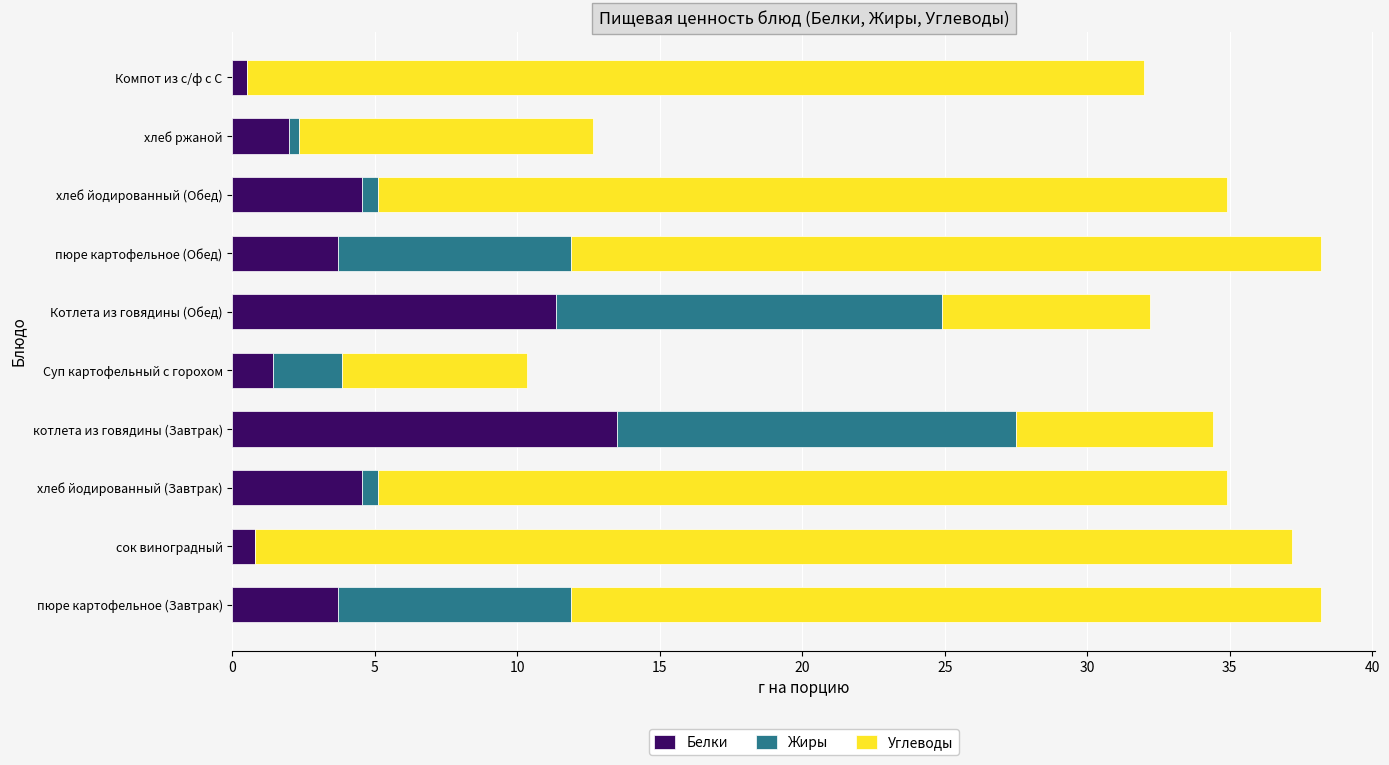

How many values in the Белки series exceed 3?

6